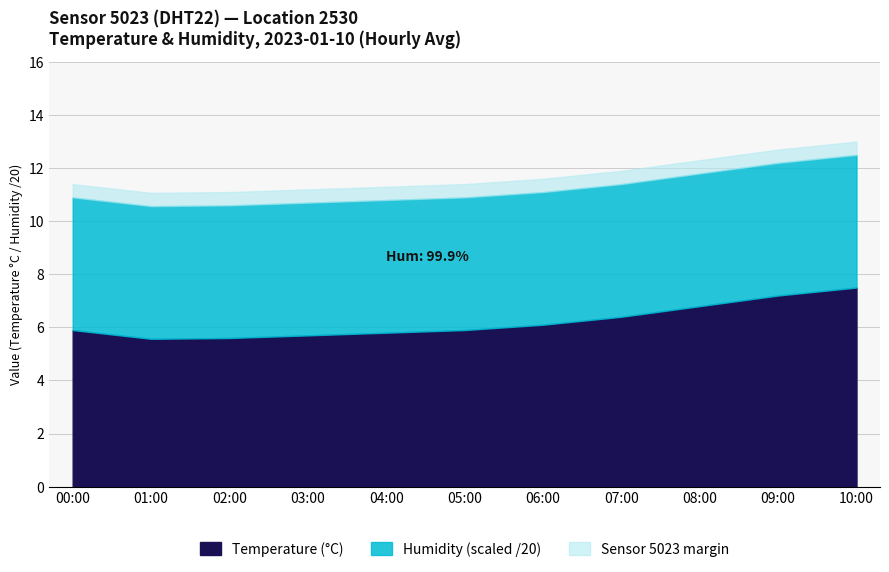

Is it true that Humidity equals 99.9 at 02:00?

True